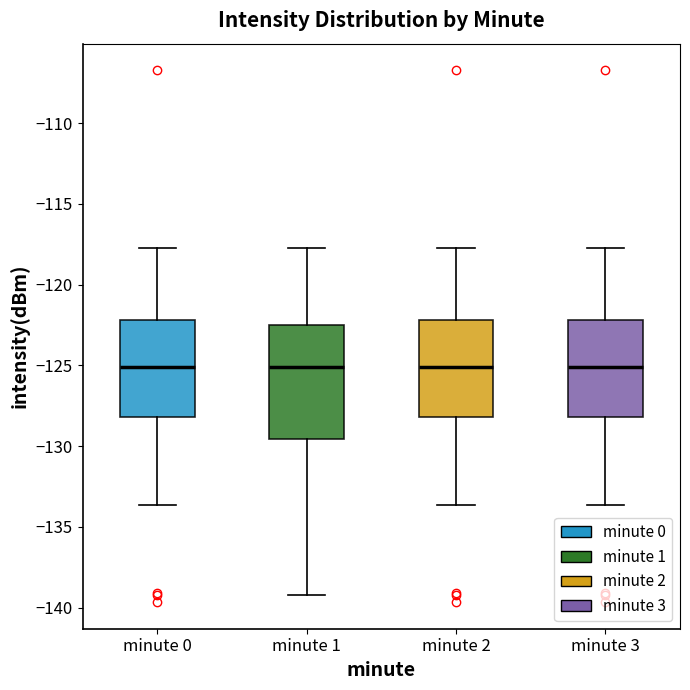

Reading left to right, read every box against the y-axis: the position of its median line, the range the box covers, and the ends of its whiskers. The values are not printed on the chart, so give them approximately, as read against the axis.

minute 0: median -125.0, box -128.0 to -122.0, whiskers -133.5 to -117.5
minute 1: median -125.0, box -129.5 to -122.5, whiskers -139.0 to -117.5
minute 2: median -125.0, box -128.0 to -122.0, whiskers -133.5 to -117.5
minute 3: median -125.0, box -128.0 to -122.0, whiskers -133.5 to -117.5